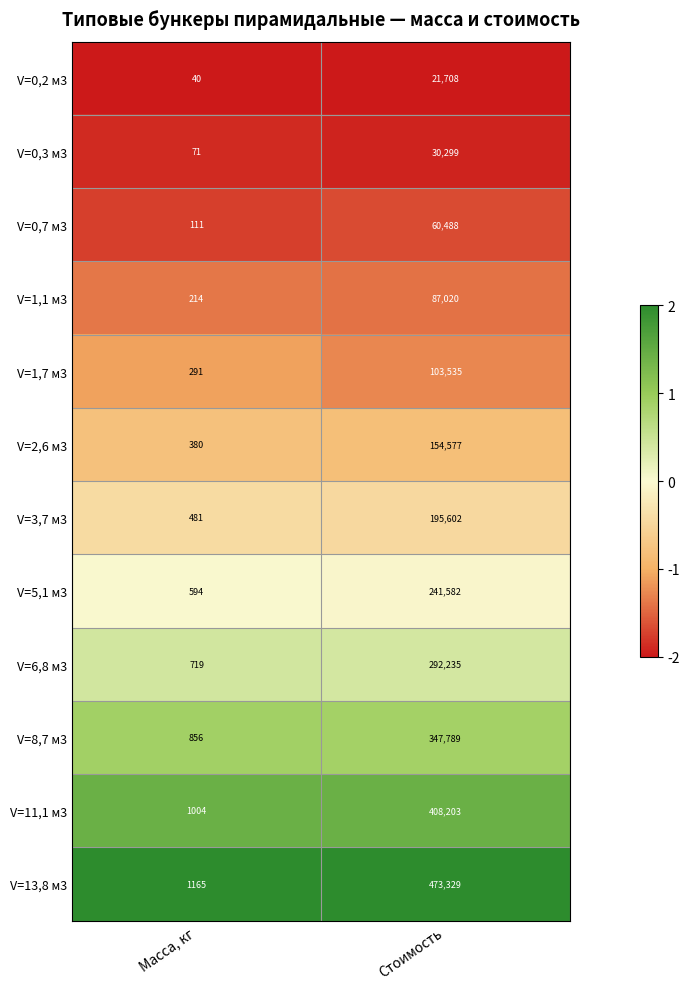

The value of V=2,6 м3 at Масса, кг is 380. True or false?

True